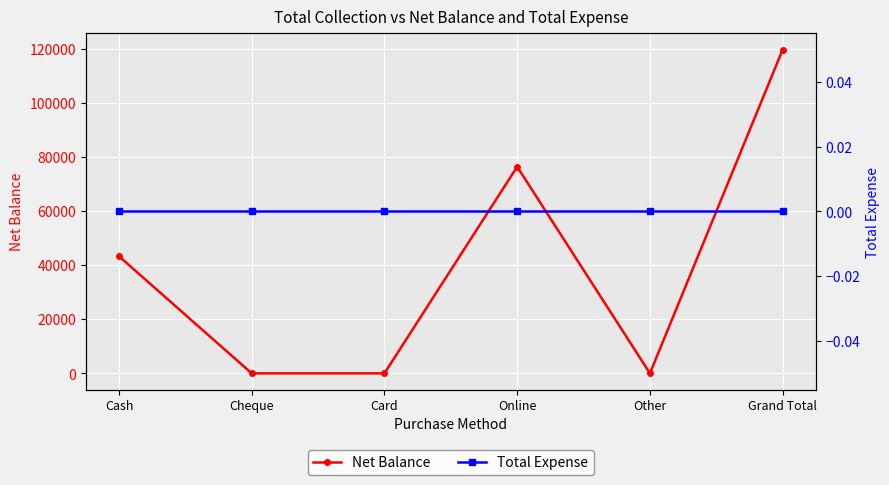

True or false: Net Balance and Total Expense cross at least once.

False